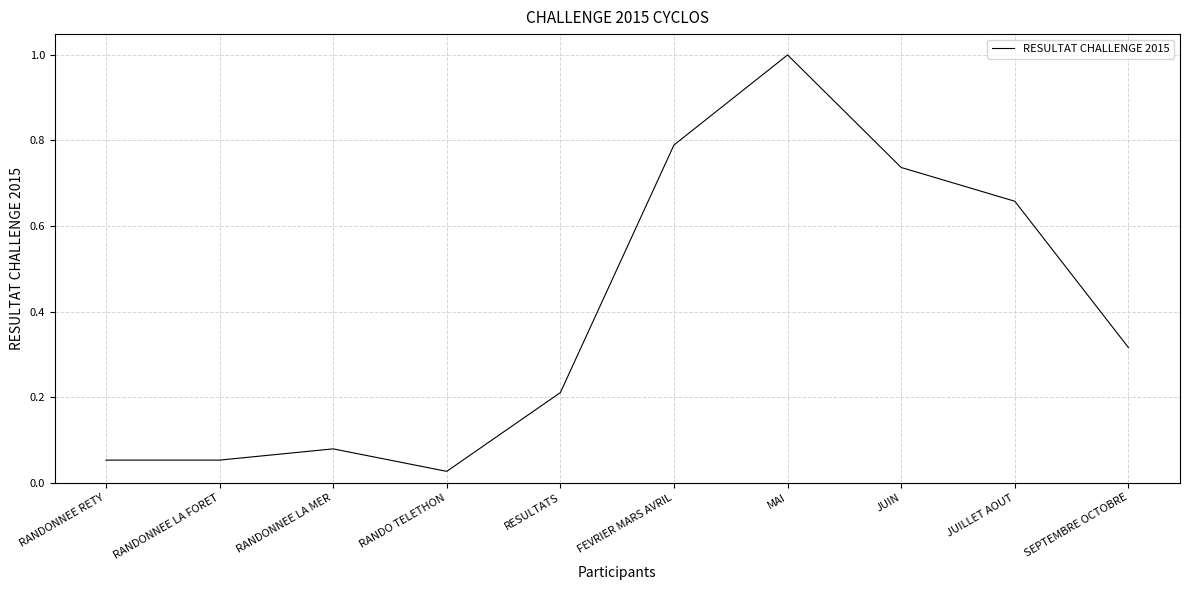

What is the change in value from RANDONNEE RETY to SEPTEMBRE OCTOBRE?

+0.3